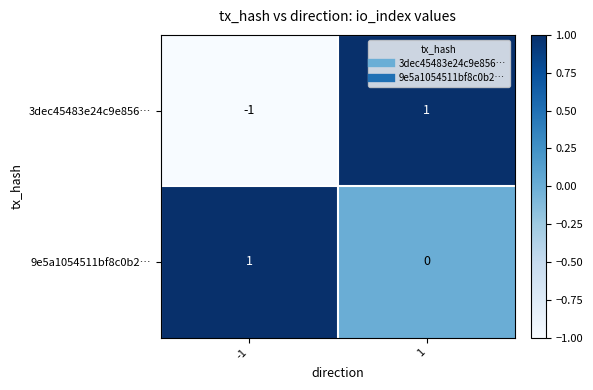

What is the minimum value shown in the chart?

-1